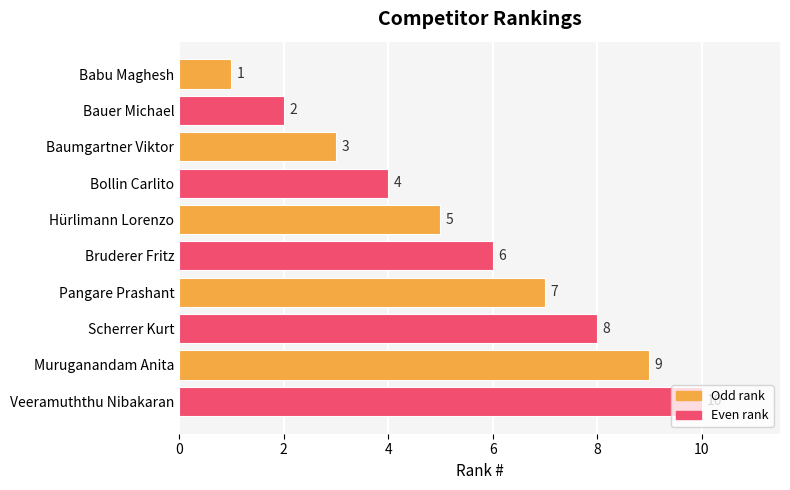

What is the greatest value displayed?

10